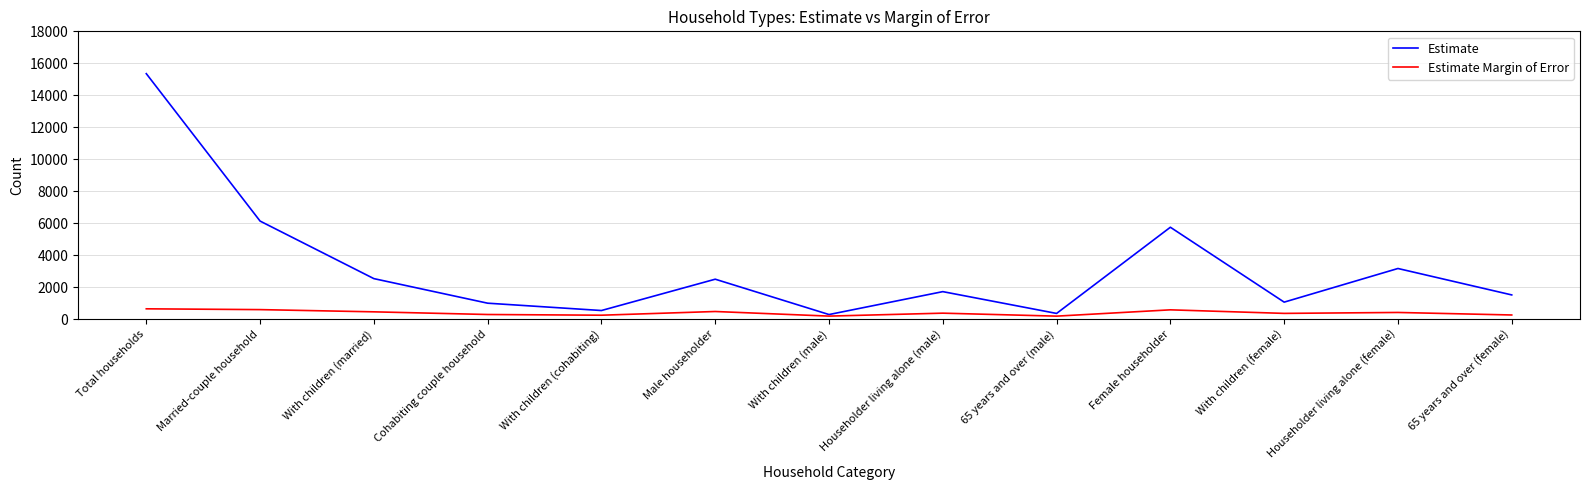

At which category is the sum across all series the highest?

Total households